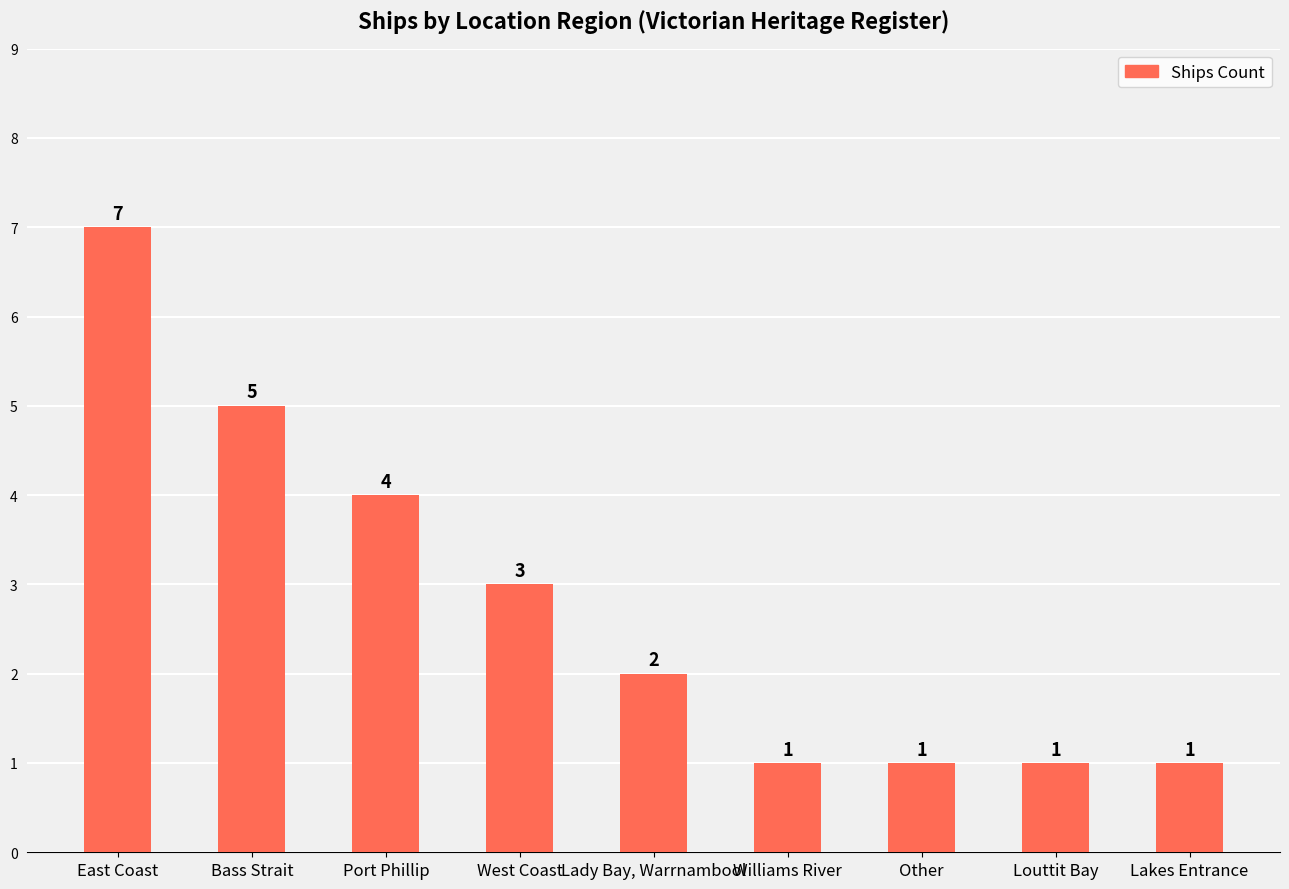

Which has a higher value, West Coast or Port Phillip?

Port Phillip